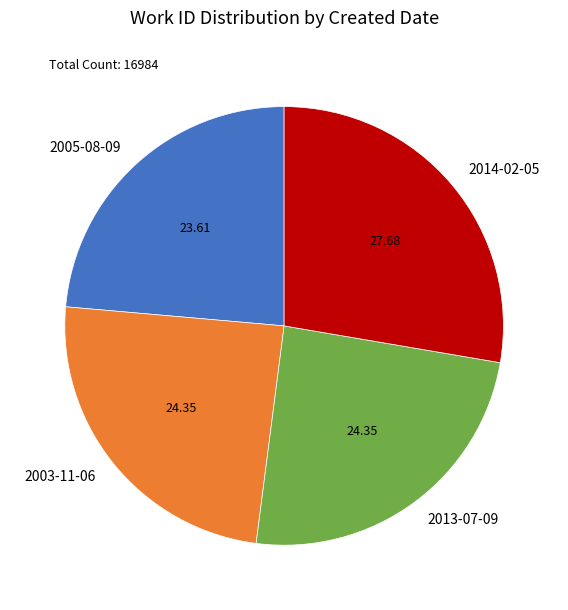

How many slices are in this pie chart?

4